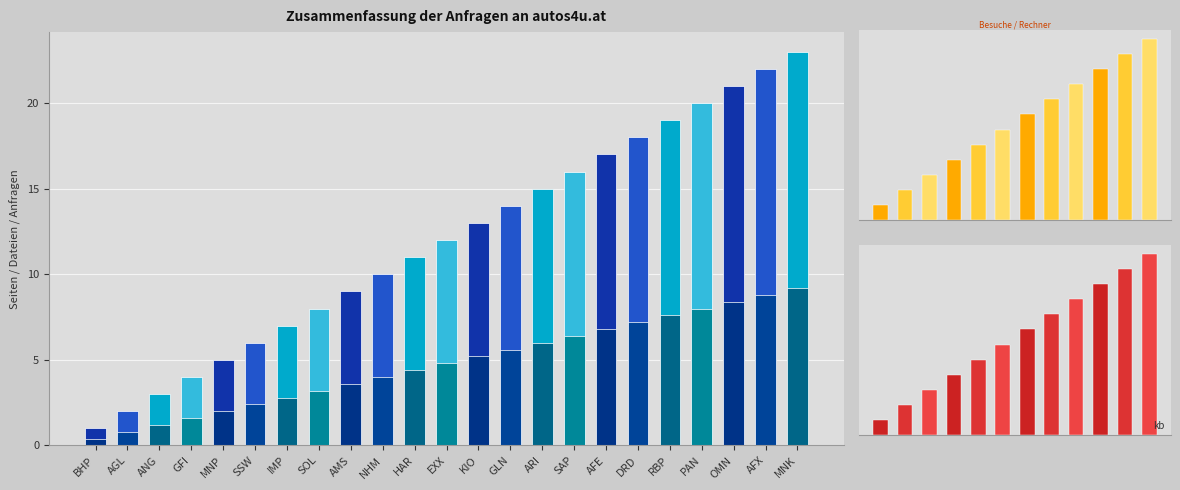

Rank the categories by value from highest to lowest.

MNK, AFX, OMN, PAN, RBP, DRD, AFE, SAP, ARI, GLN, KIO, EXX, HAR, NHM, AMS, SOL, IMP, SSW, MNP, GFI, ANG, AGL, BHP